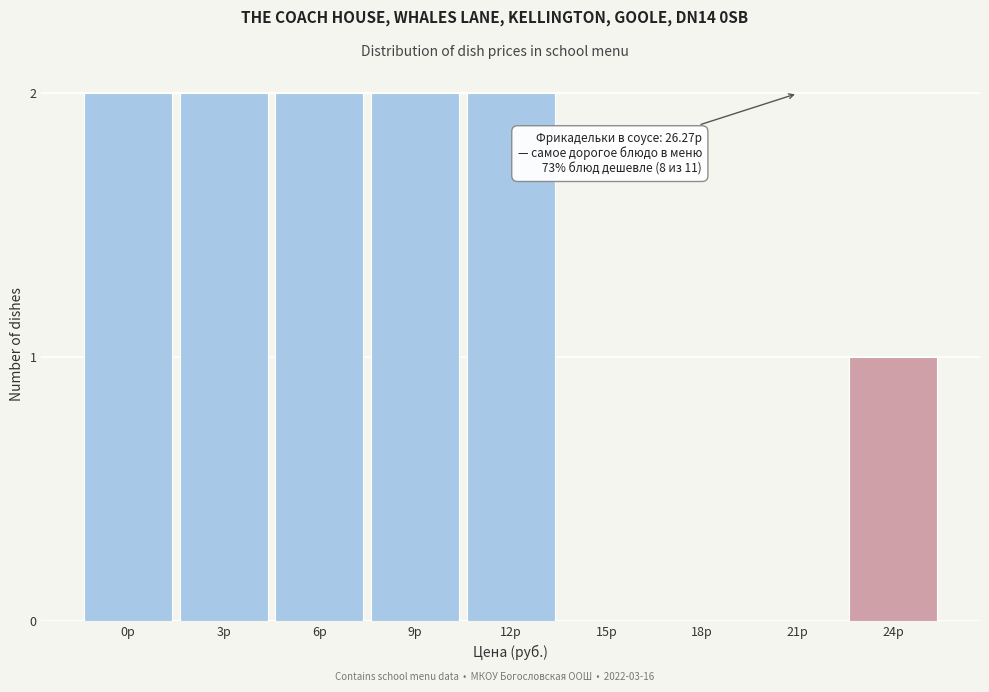

Reading left to right, extract all data points from this chart.

0р=2	3р=2	6р=2	9р=2	12р=2	15р=0	18р=0	21р=0	24р=1